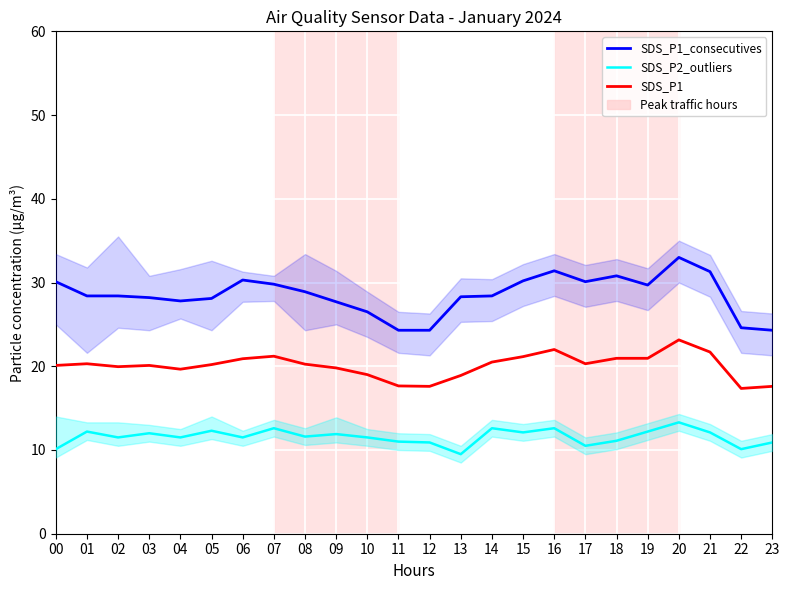

How many data points in SDS_P2_outliers are less than 11?

6